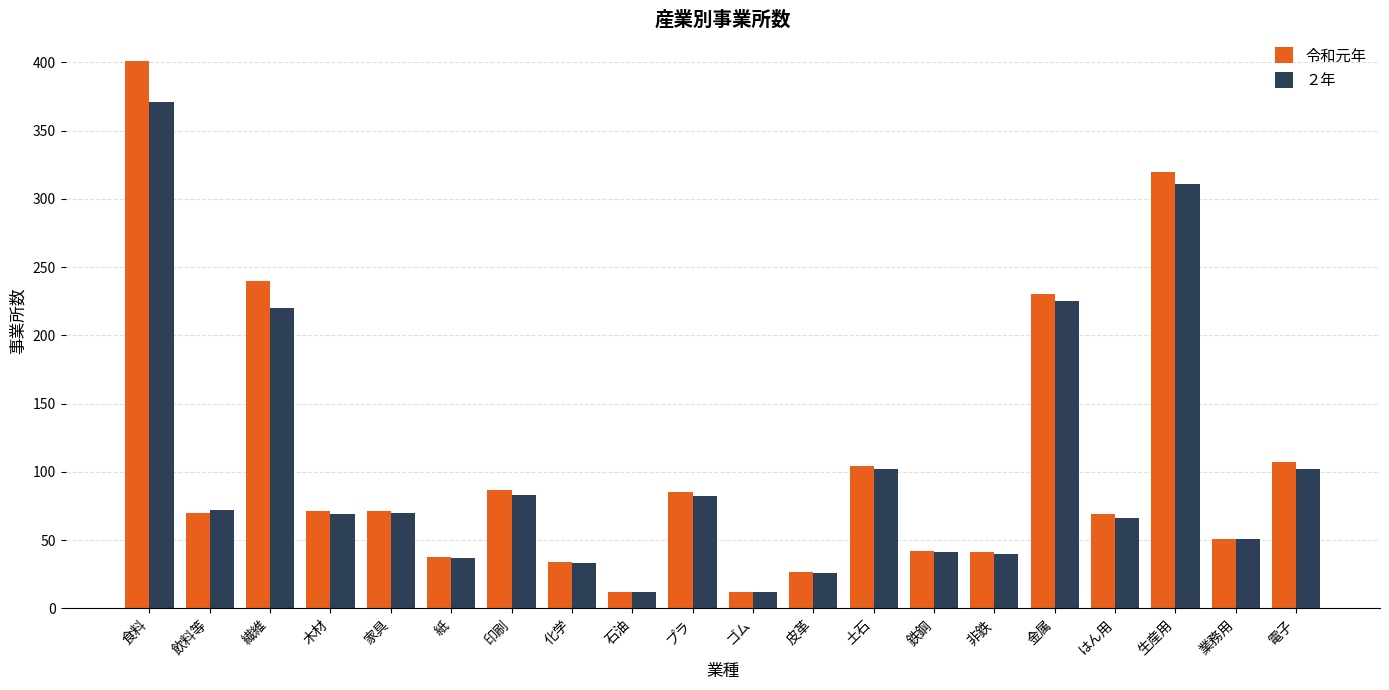

What is the label of the 18th bar from the left?

生産用